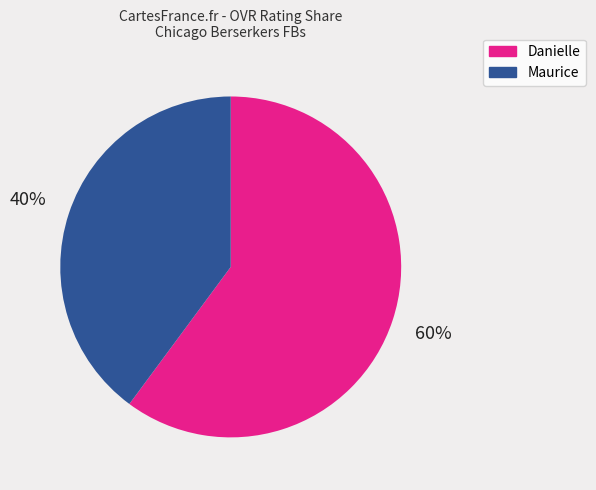

To the nearest percent, what percentage of the pie is Maurice?

40%